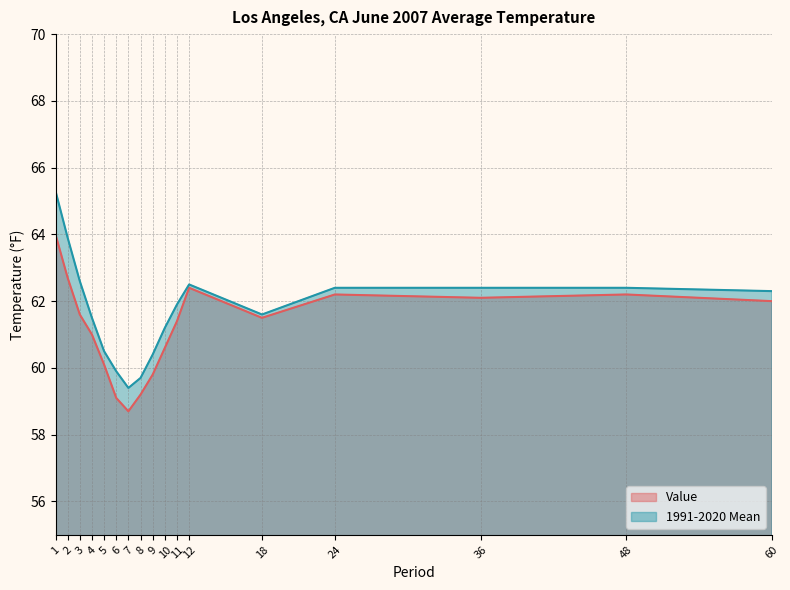

True or false: Value and 1991-2020 Mean intersect in this chart.

False